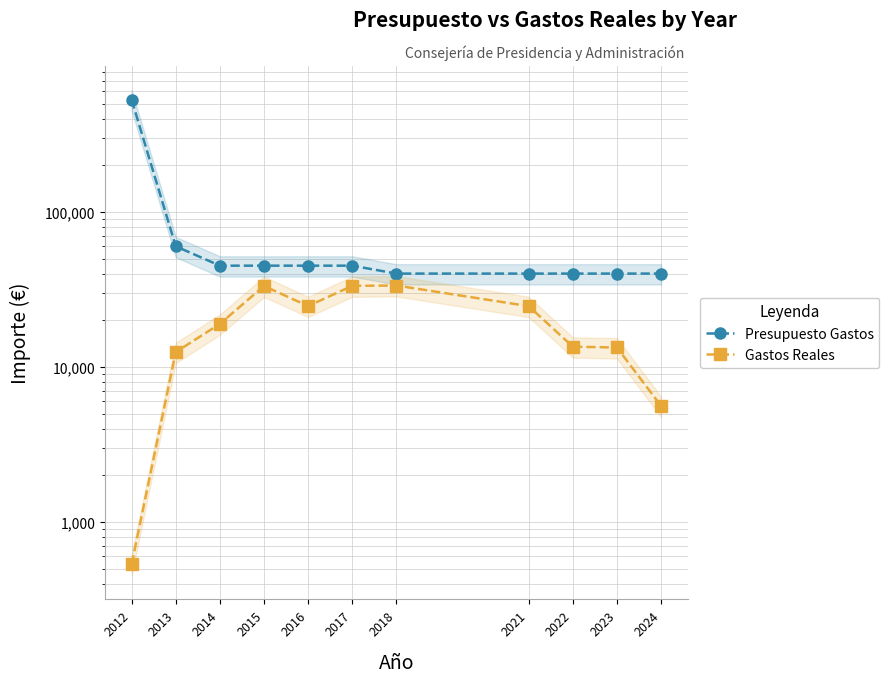

What is the difference between the second highest and minimum values in the Presupuesto Gastos series?

20000.0